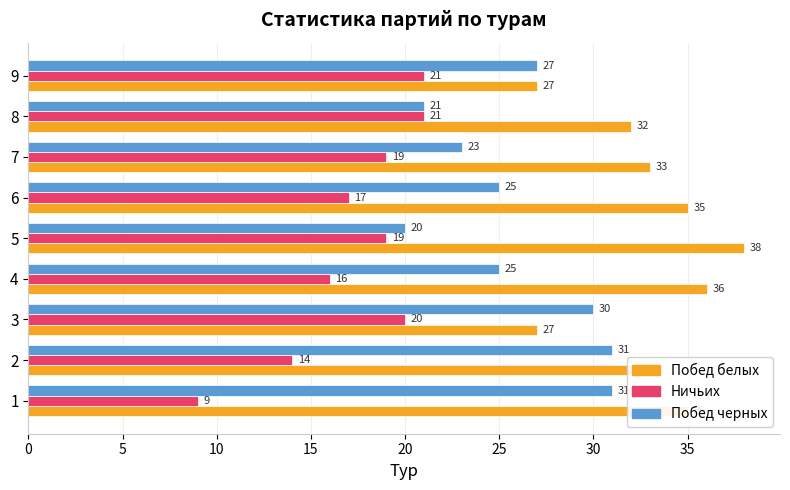

What is the sum of the Побед белых values at 9 and 3?

54